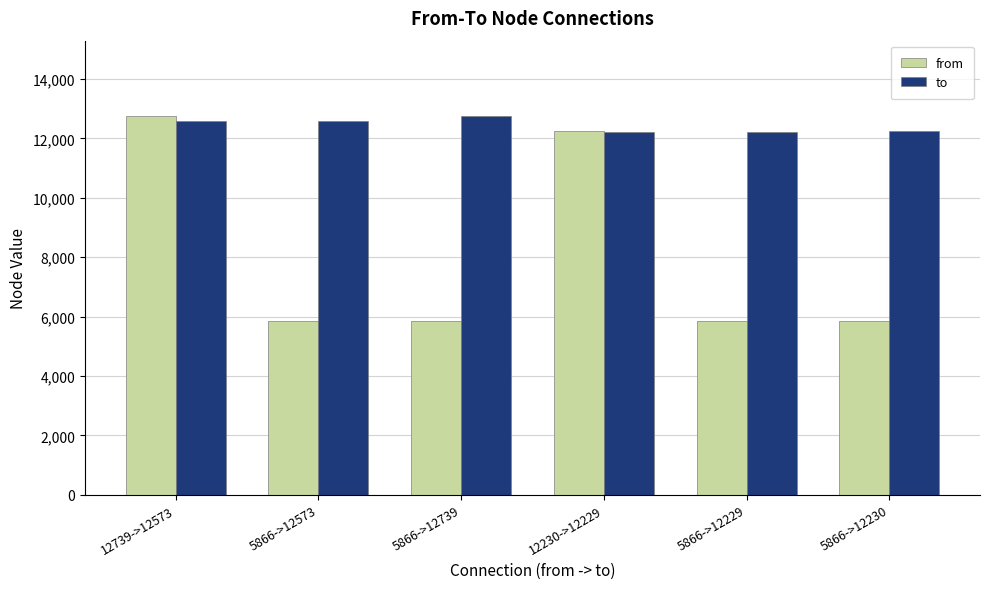

Does the chart contain stacked bars?

No